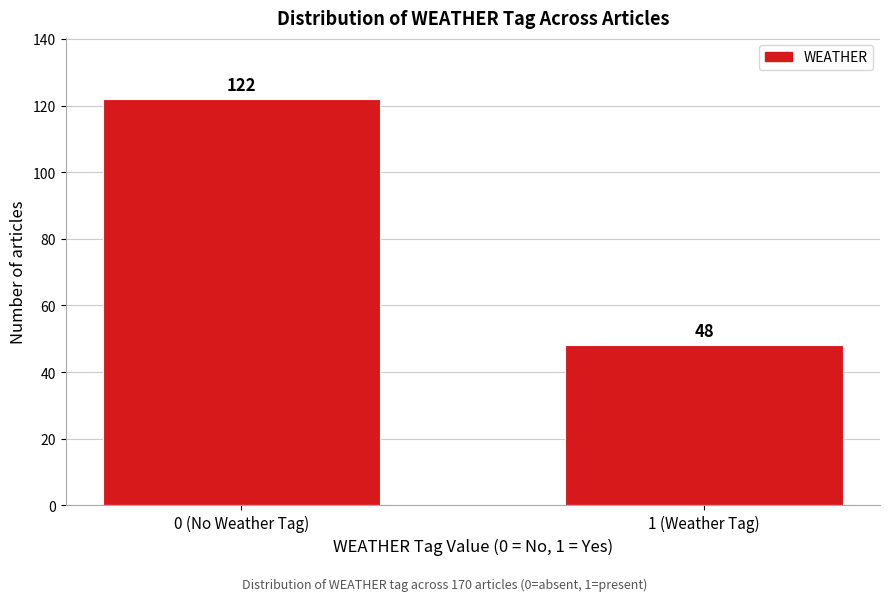

Reading left to right, what are all the values shown in this chart?

0 (No Weather Tag)=122	1 (Weather Tag)=48